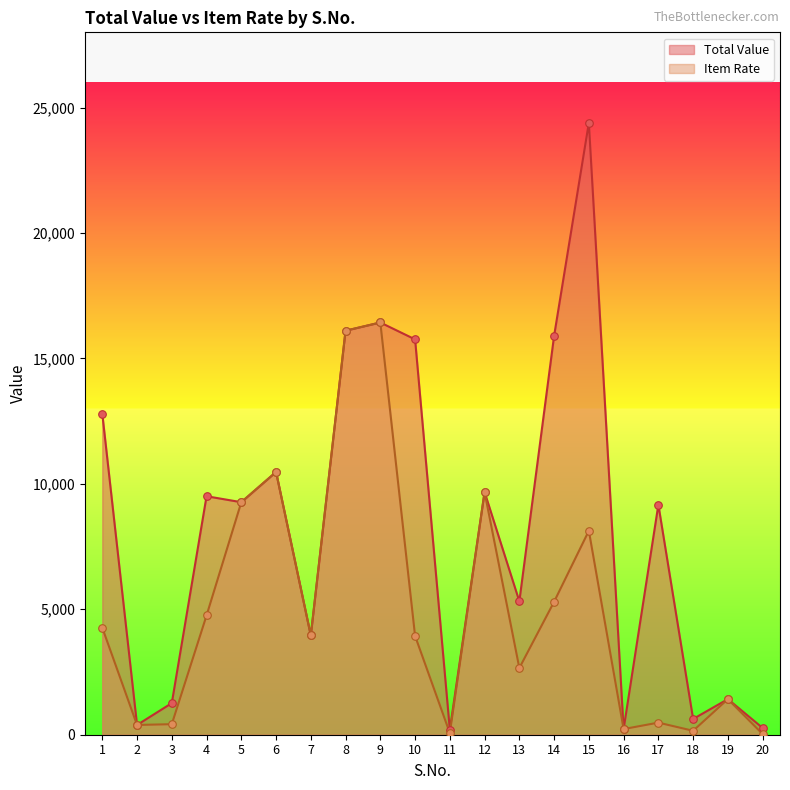

At which category is the sum across all series the highest?

9